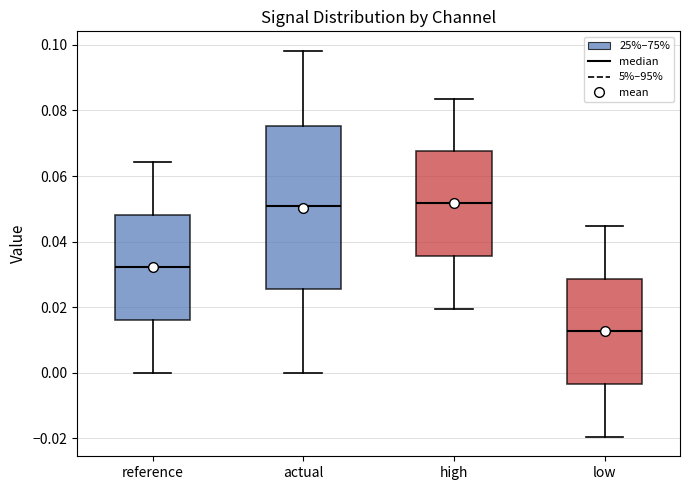

Reading left to right, read every box against the y-axis: the position of its median line, the range the box covers, and the ends of its whiskers. The values are not printed on the chart, so give them approximately, as read against the axis.

reference: median 0.032, box 0.016 to 0.048, whiskers 0.000 to 0.064
actual: median 0.050, box 0.026 to 0.076, whiskers 0.000 to 0.098
high: median 0.052, box 0.036 to 0.068, whiskers 0.020 to 0.084
low: median 0.012, box -0.004 to 0.028, whiskers -0.020 to 0.044